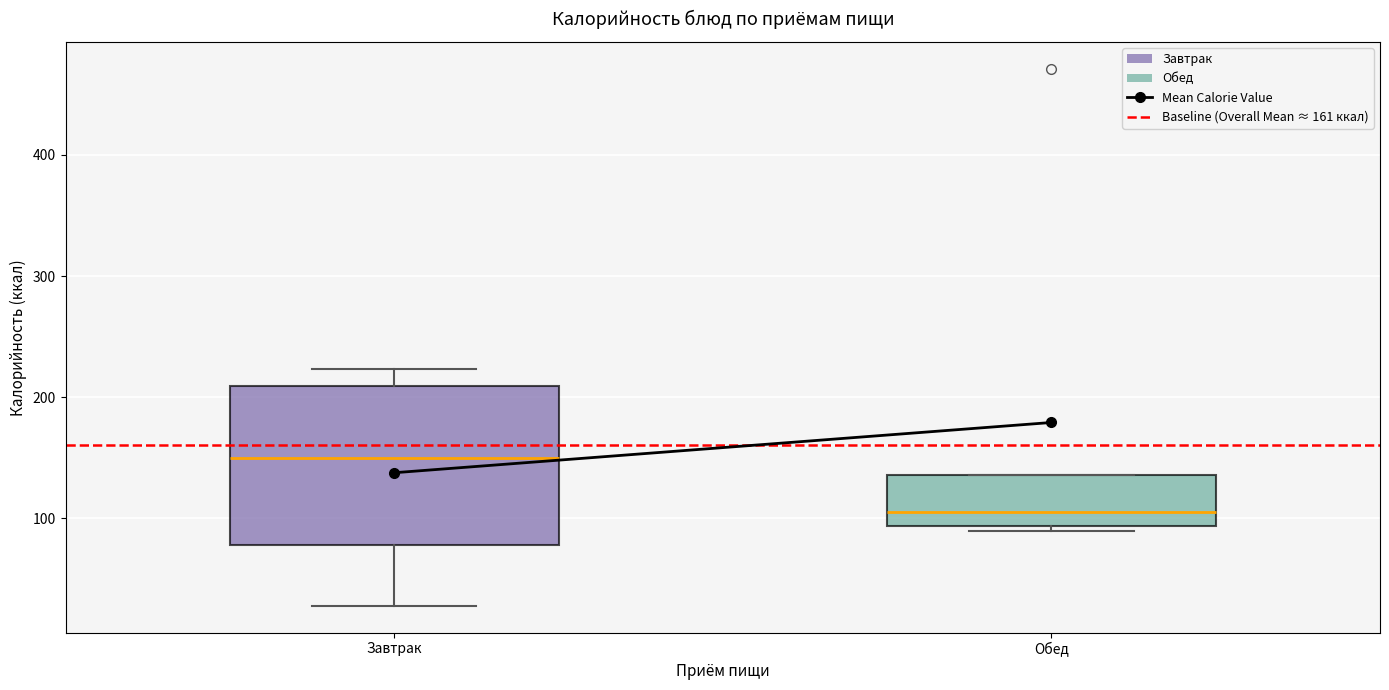

Reading left to right, transcribe this box plot: for each box, give where its median line is, the range the box spans, and where its two whiskers end, as read against the y-axis. The values are not printed on the chart, so give them approximately, as read against the axis.

Завтрак: median 150, box 80 to 210, whiskers 30 to 220
Обед: median 110, box 90 to 140, whiskers 90 (just below the box's lower edge) to 140